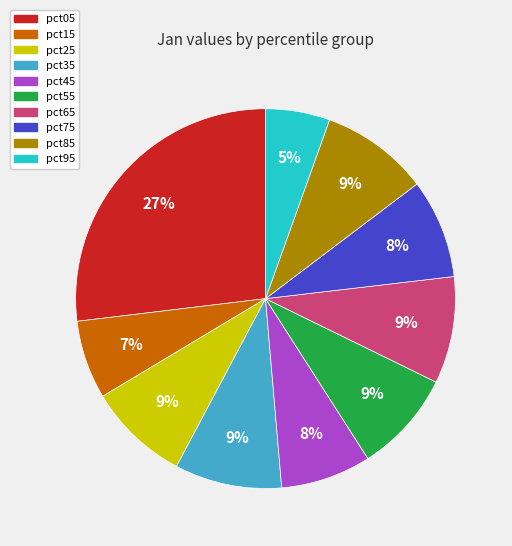

To the nearest percent, what is the average slice percentage?

10%